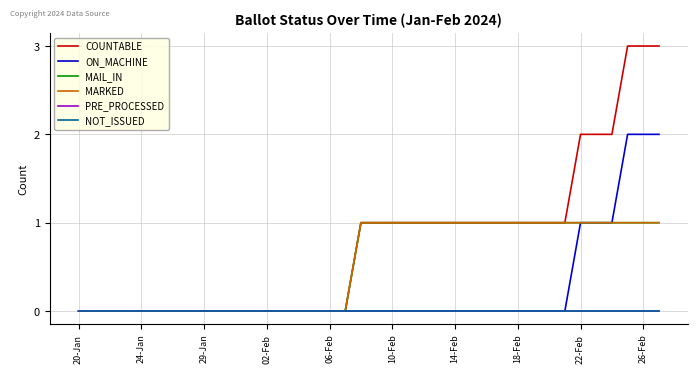

What is the average value of the MARKED series?

1